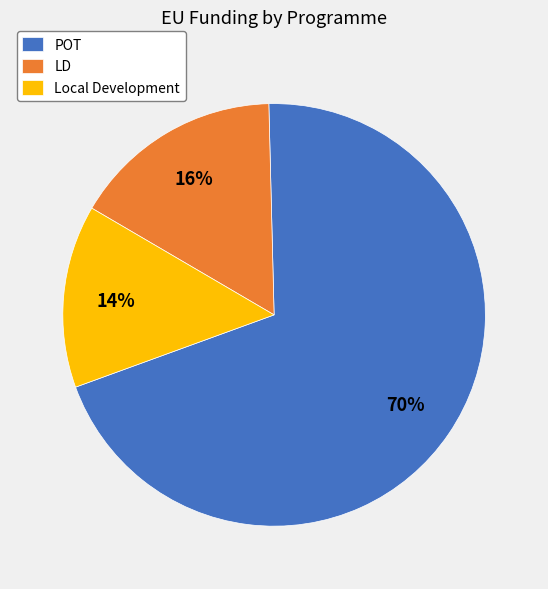

Rank the categories by value from lowest to highest.

Local Development, LD, POT